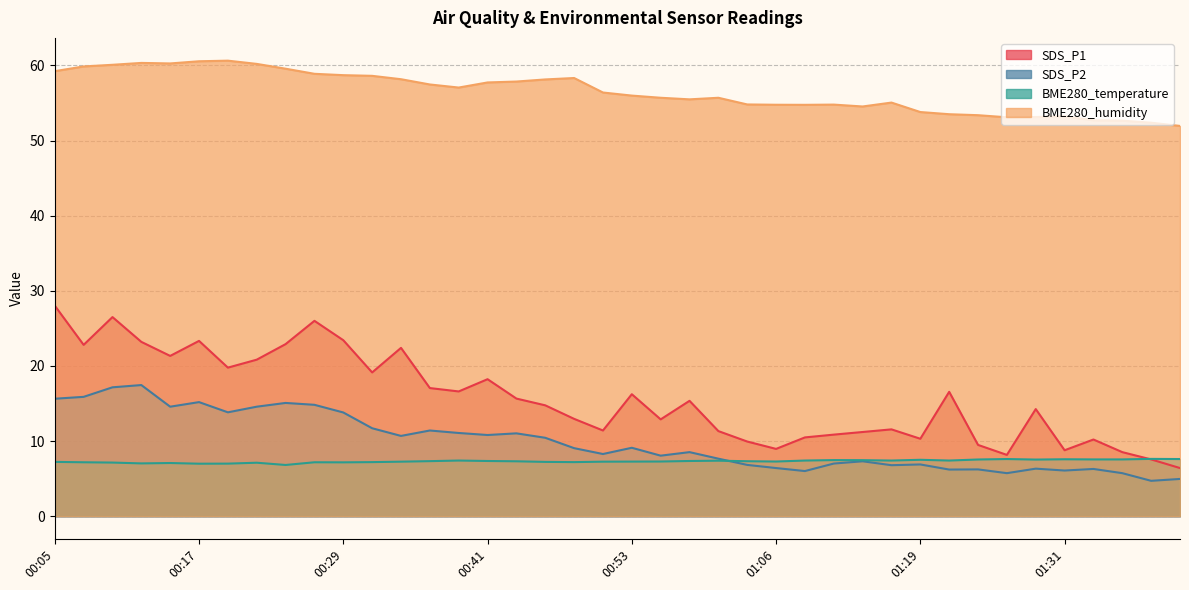

At which category is the sum across all series the highest?

00:09